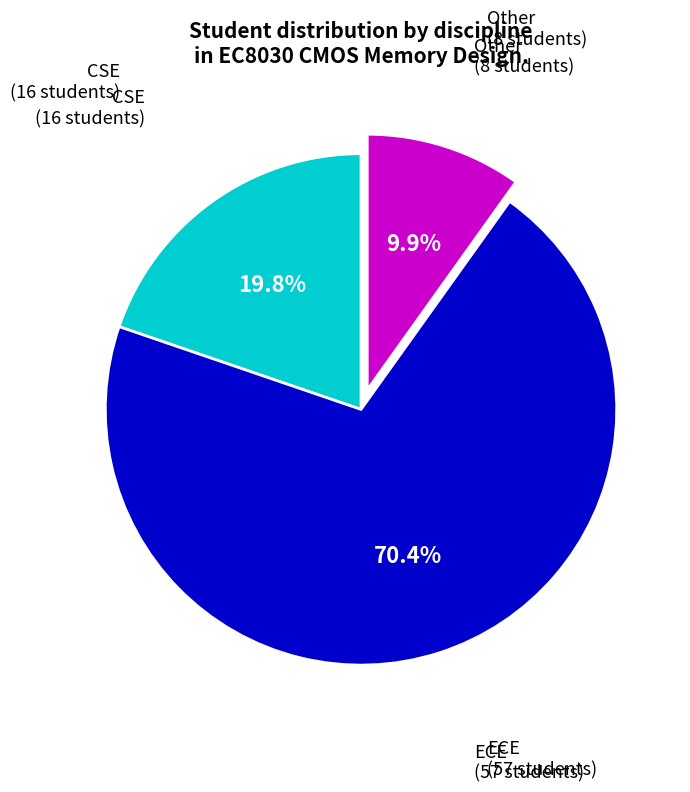

Is there any slice that represents more than half of the pie?

Yes